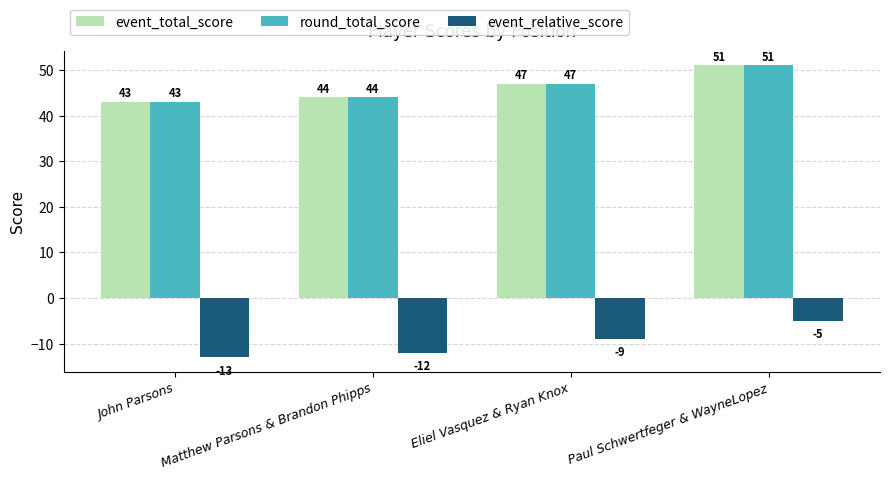

Rank the categories by event_total_score value from highest to lowest.

Paul Schwertfeger & WayneLopez, Eliel Vasquez & Ryan Knox, Matthew Parsons & Brandon Phipps, John Parsons